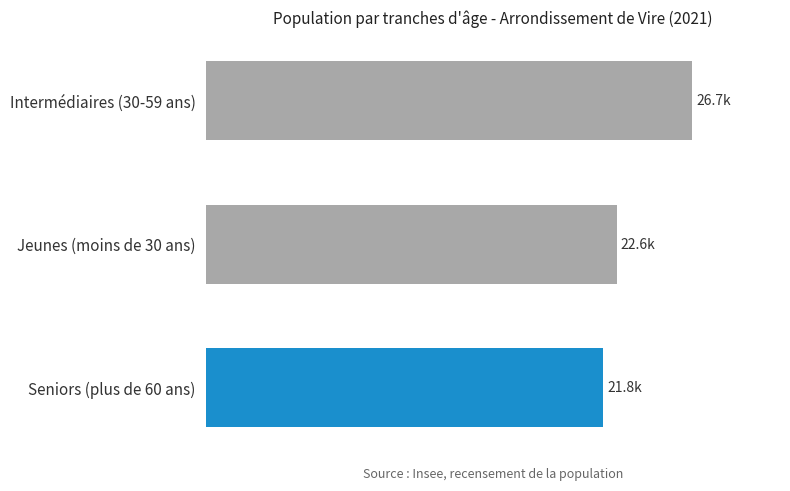

What is the minimum value shown in the chart?

21802.8